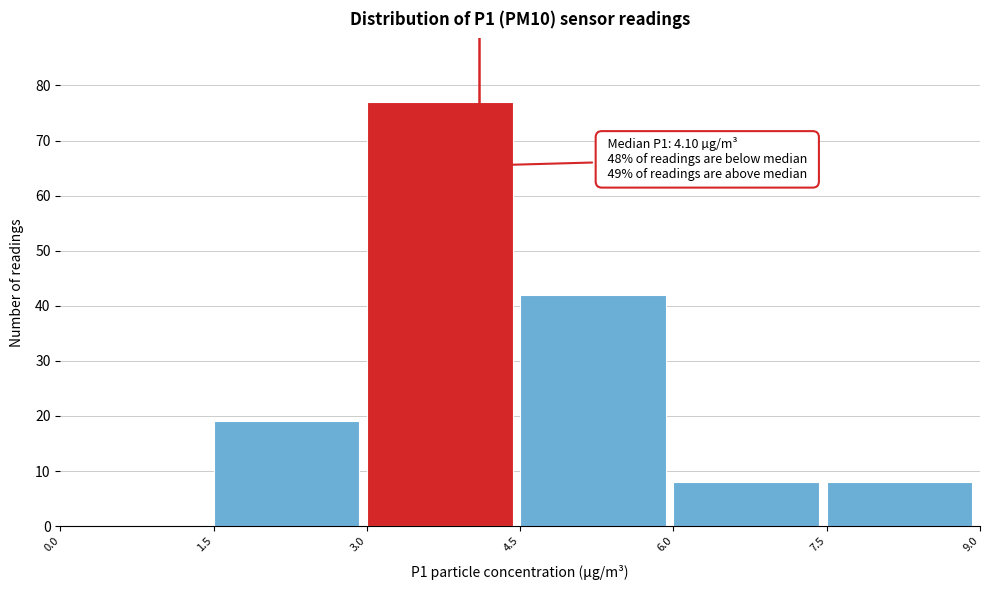

Which range on the x-axis has the tallest bar?

3.0 to 4.5